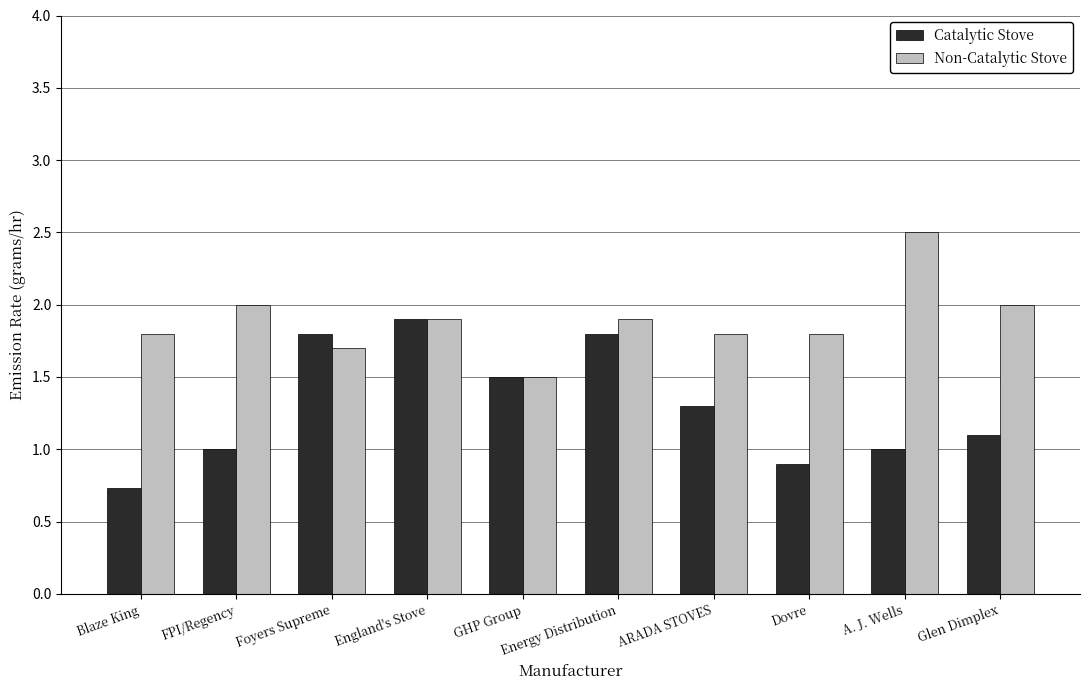

What is the difference between the highest and lowest values at ARADA STOVES?

0.5